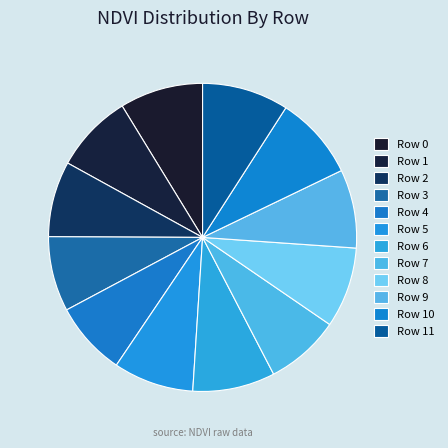

To the nearest percent, what is the difference between the largest and smallest slice percentages?

1%